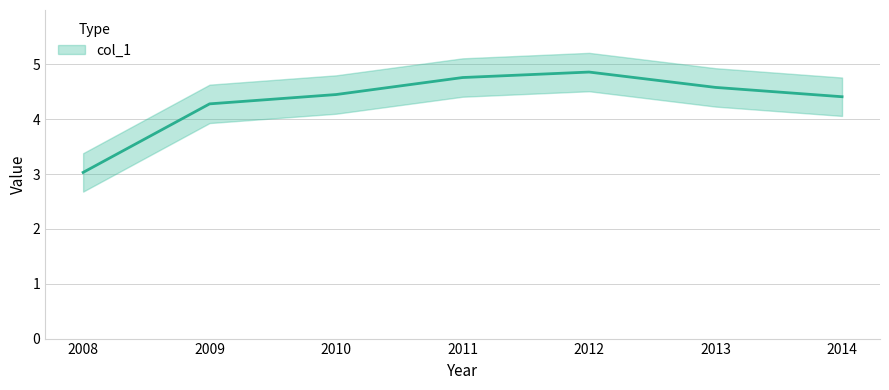

What is the sum of all values?

30.4